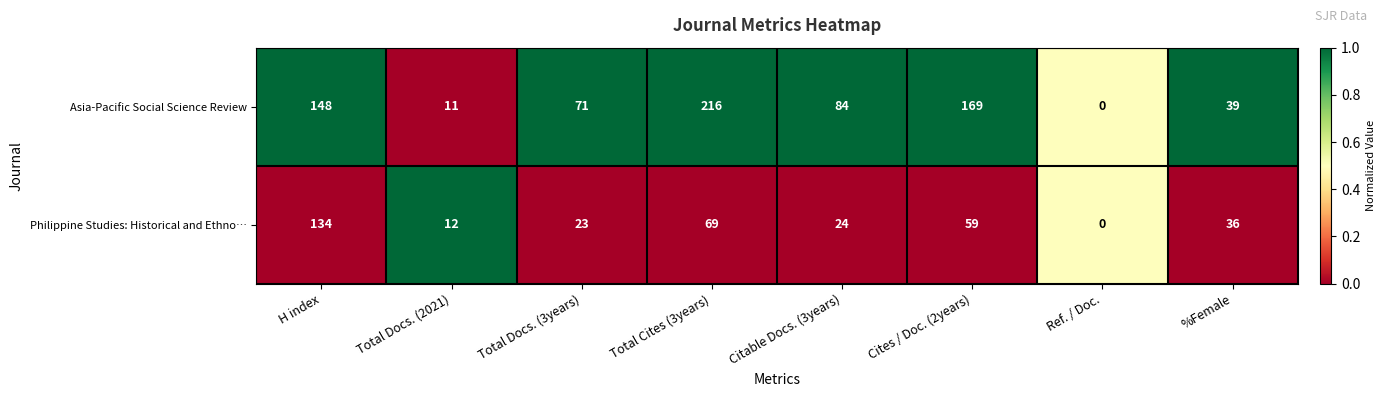

Reading right to left, extract all data points from this chart.

Asia-Pacific Social Science Review: %Female=39	Ref. / Doc.=0	Cites / Doc. (2years)=169	Citable Docs. (3years)=84	Total Cites (3years)=216	Total Docs. (3years)=71	Total Docs. (2021)=11	H index=148
Philippine Studies: Historical and Ethno…: %Female=36	Ref. / Doc.=0	Cites / Doc. (2years)=59	Citable Docs. (3years)=24	Total Cites (3years)=69	Total Docs. (3years)=23	Total Docs. (2021)=12	H index=134